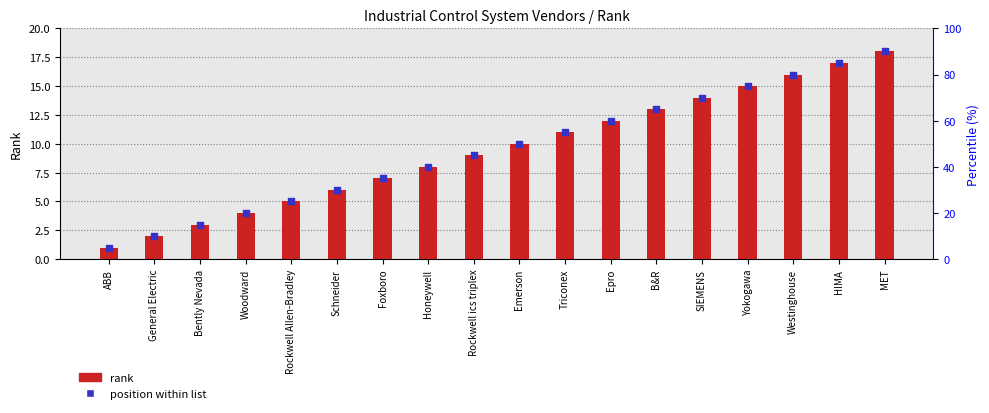

At how many categories does at least one series exceed 3?

15